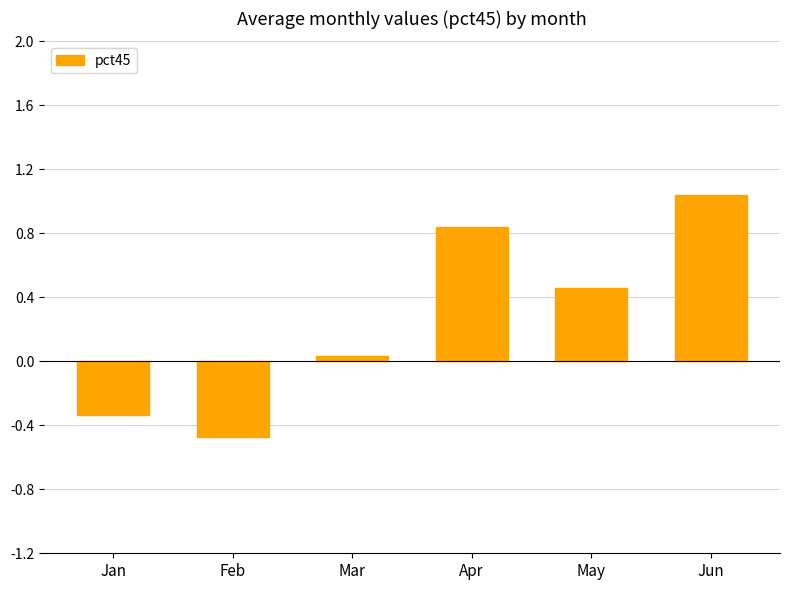

Which has a higher value, Jan or Apr?

Apr